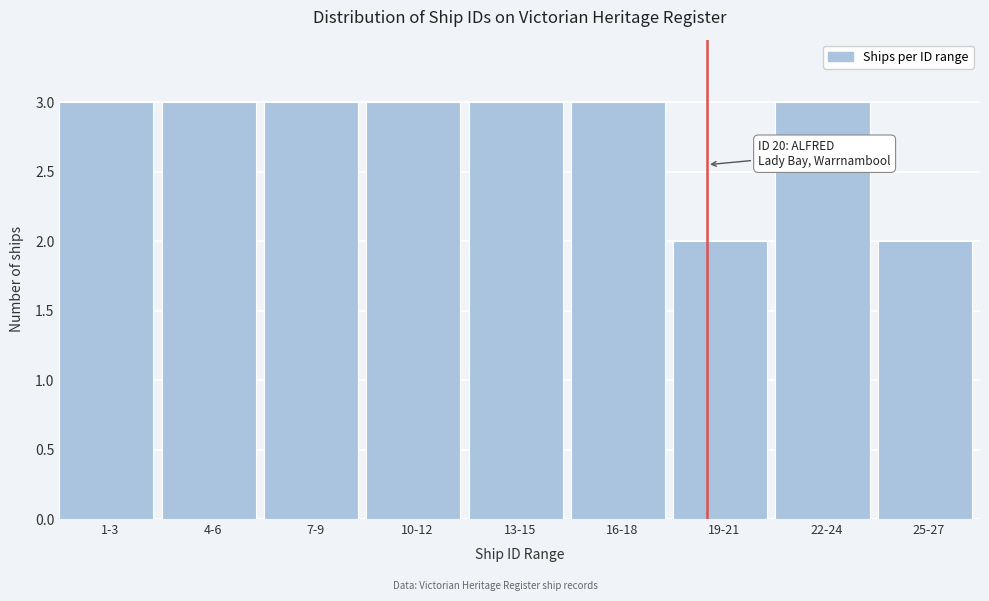

Reading right to left, transcribe all the data shown in this chart.

2	3	2	3	3	3	3	3	3